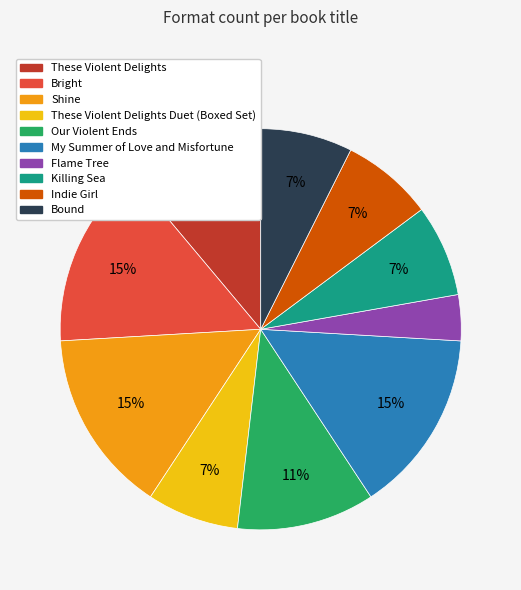

Is there a majority slice in this chart?

No